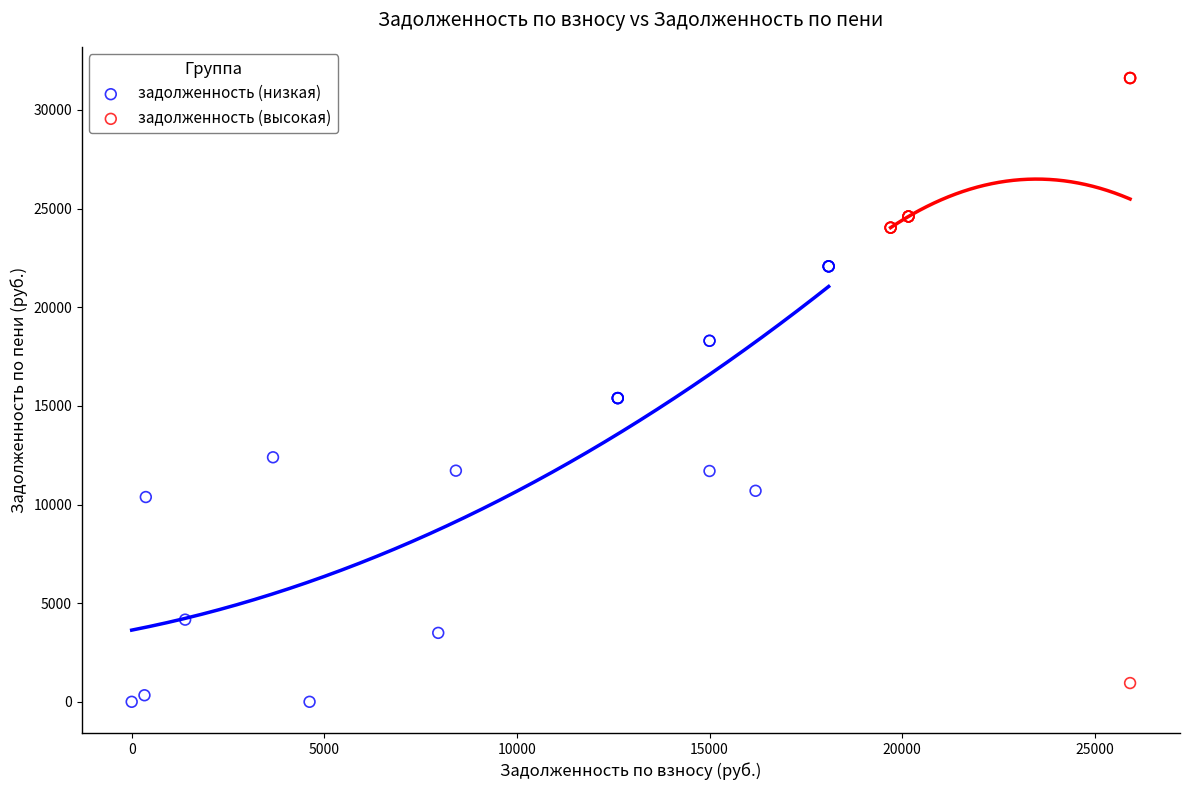

Which series contains the highest Y value?

задолженность (высокая)